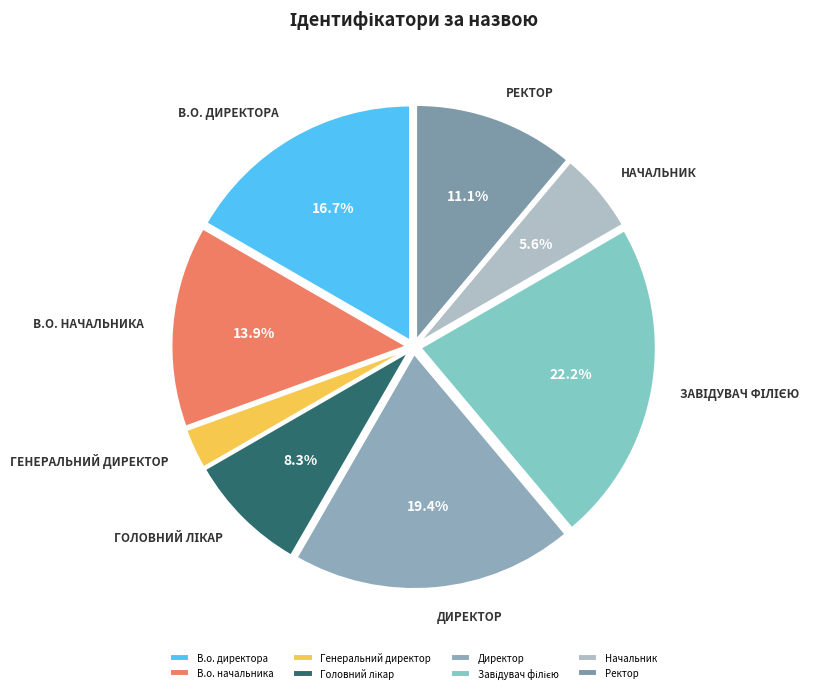

How many segments does this pie chart have?

8